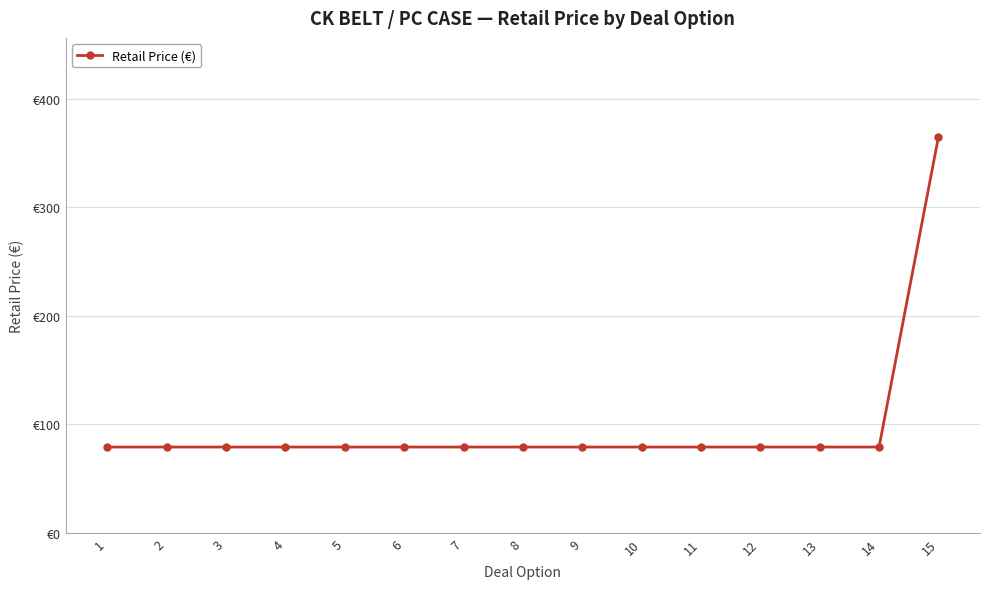

Is this an area chart (filled region under the line)?

No